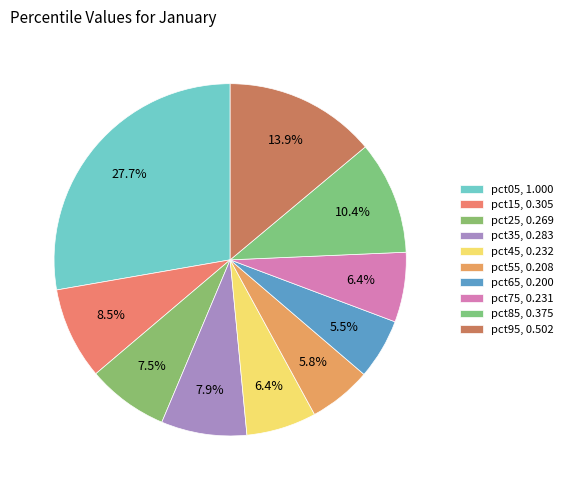

How many segments does this pie chart have?

10